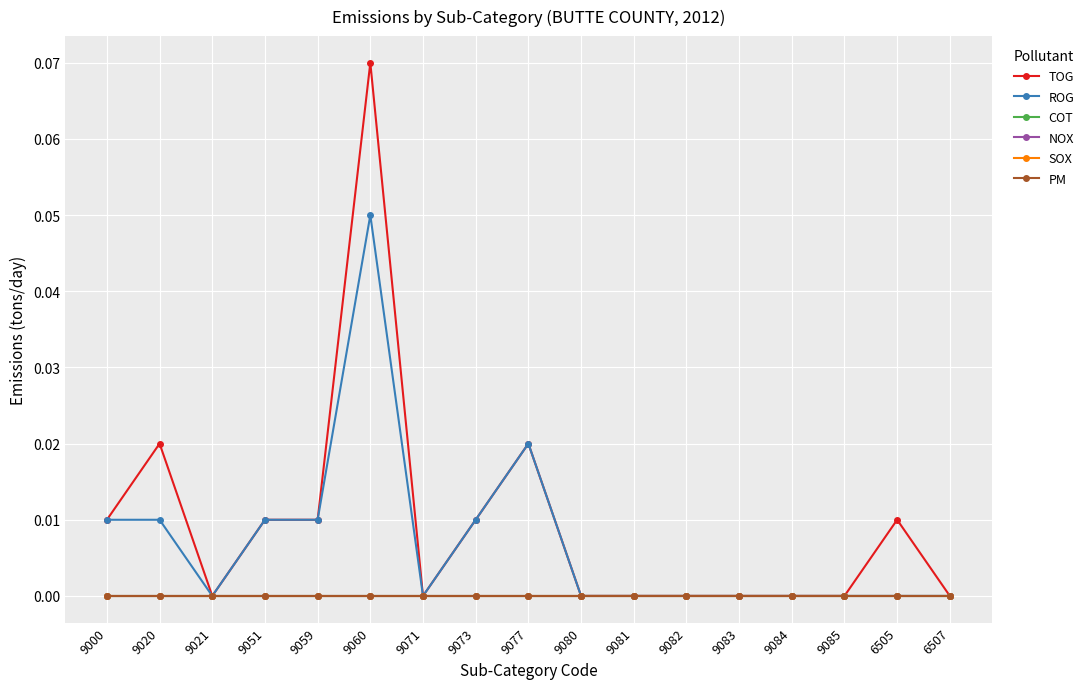

True or false: PM and COT cross at least once.

False